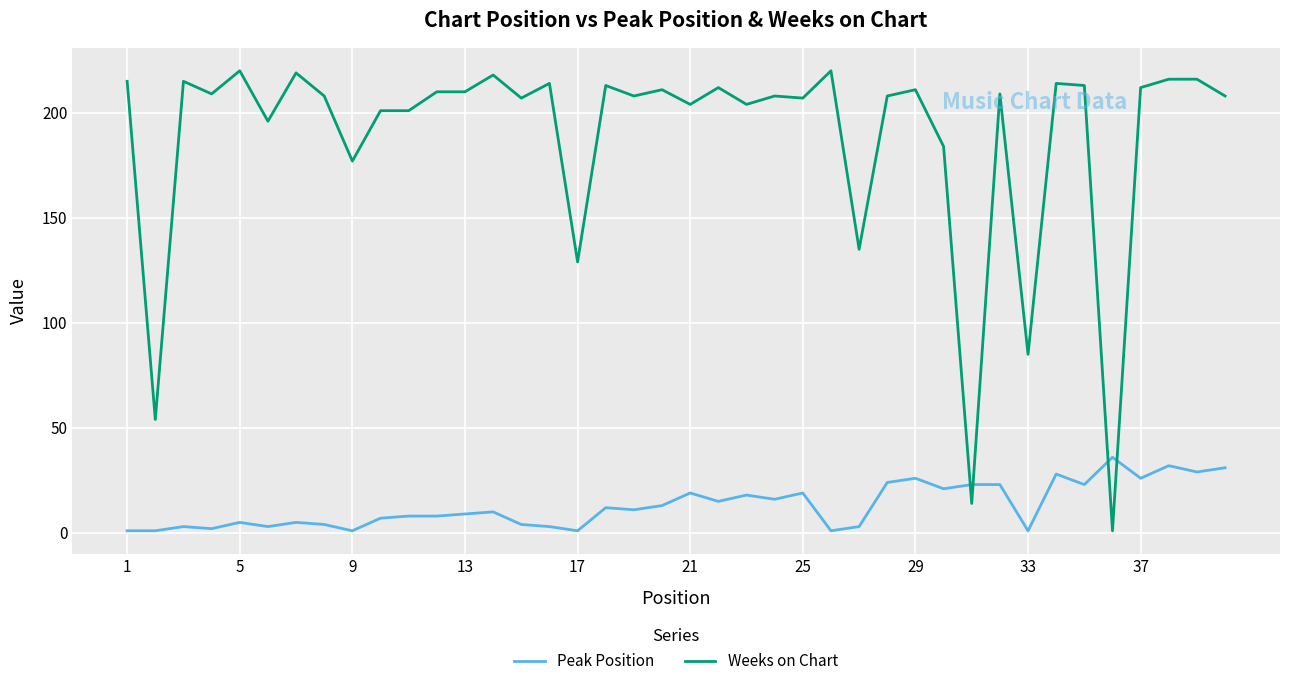

True or false: Weeks on Chart and Peak Position cross at least once.

True